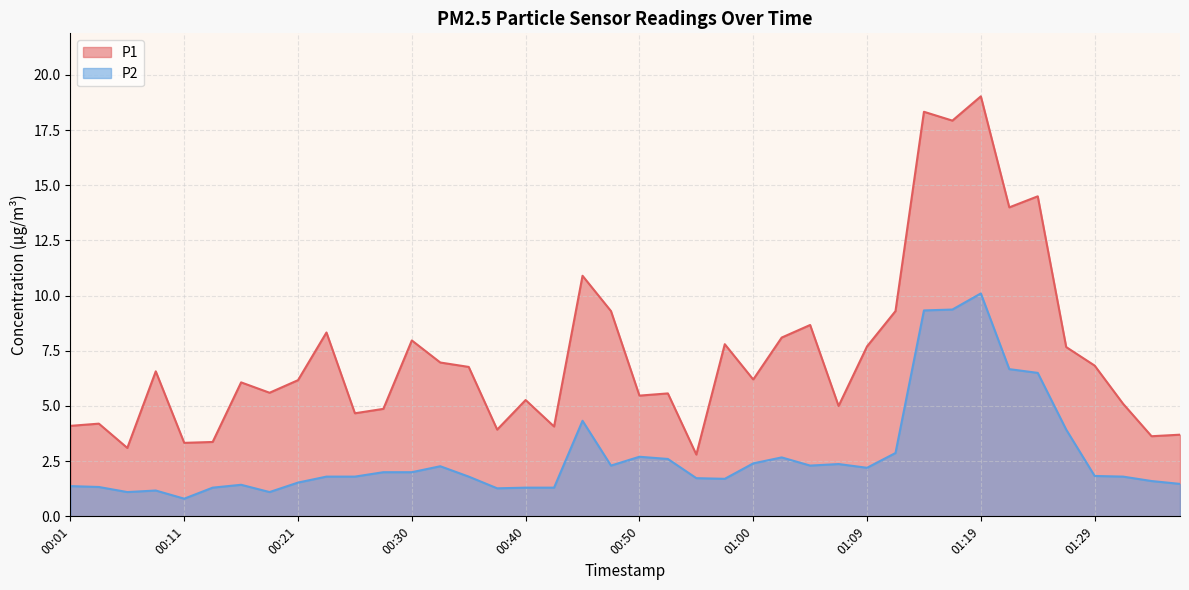

The value of P1 at 01:12 is 9.3. True or false?

True